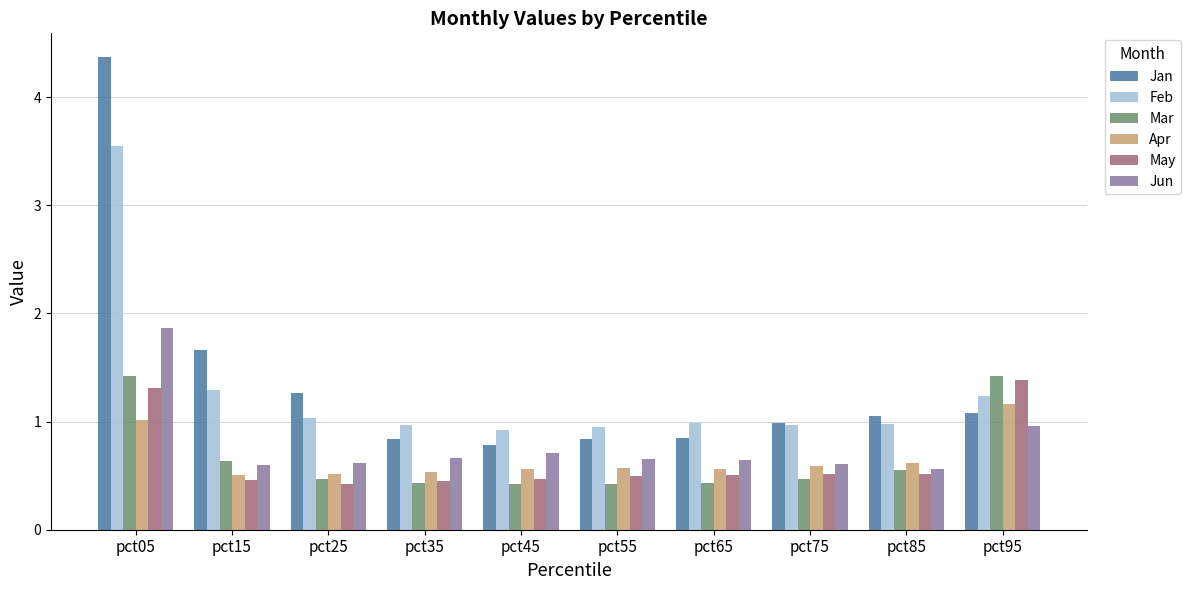

Does the chart contain stacked bars?

No